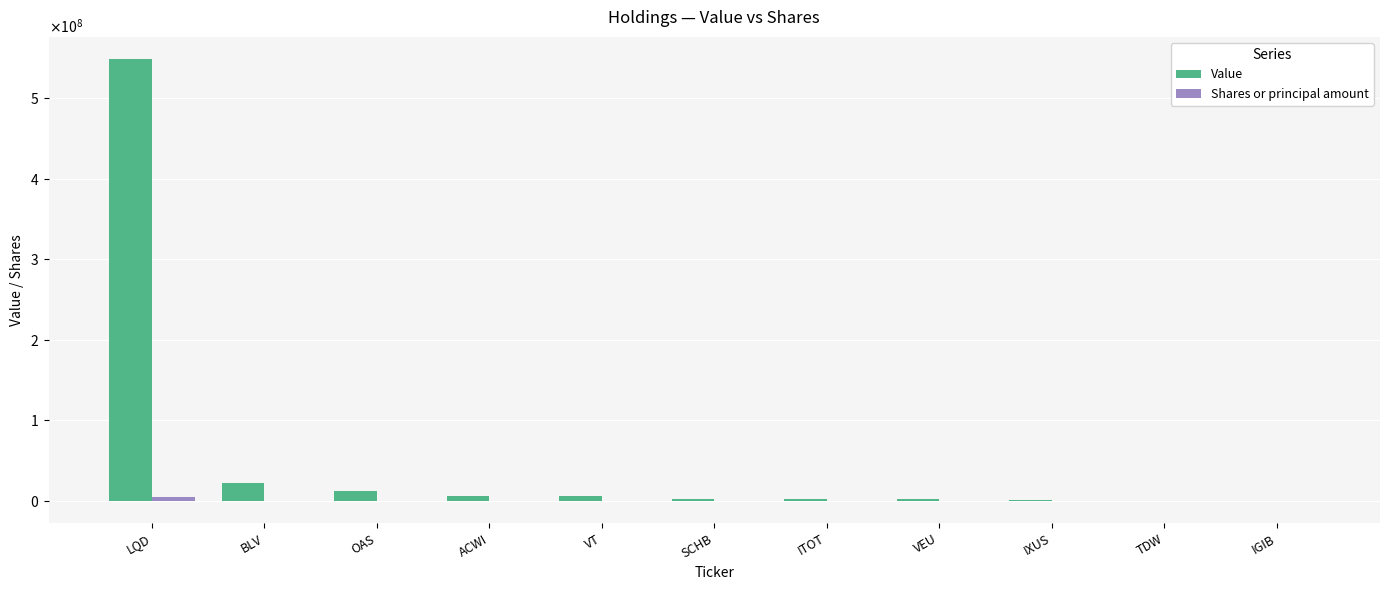

Are the bars grouped side by side (vs. stacked)?

Yes